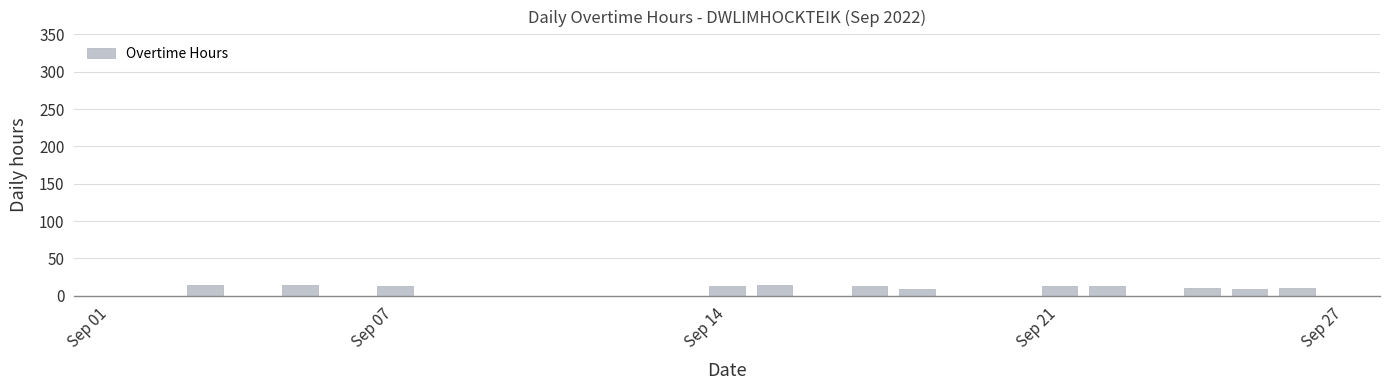

What is the maximum value shown in the chart?

14.1